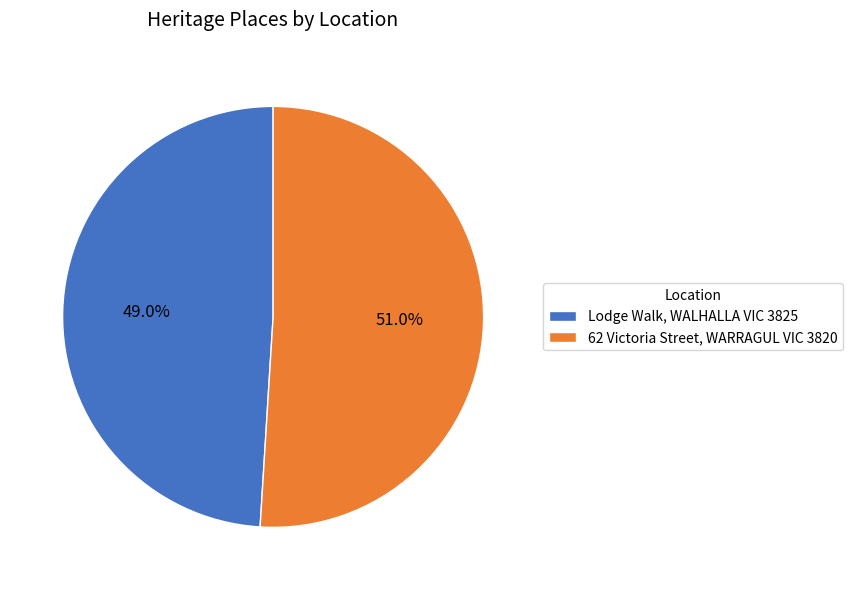

Which slice is the largest?

62 Victoria Street, WARRAGUL VIC 3820